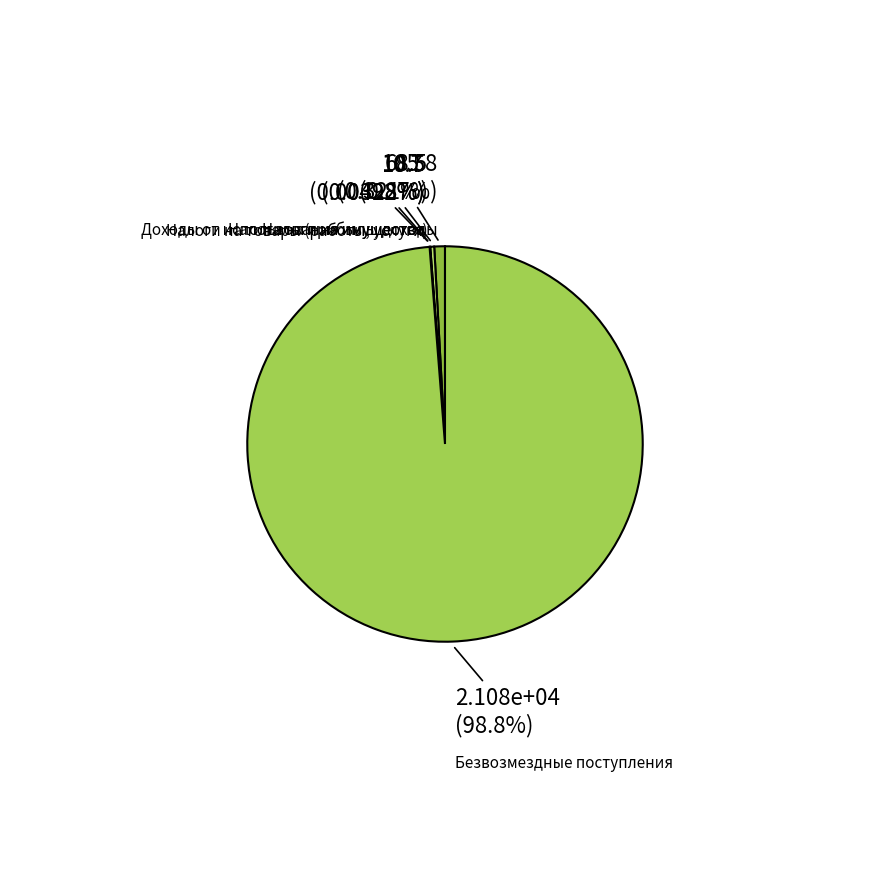

Is there any slice that represents more than half of the pie?

Yes